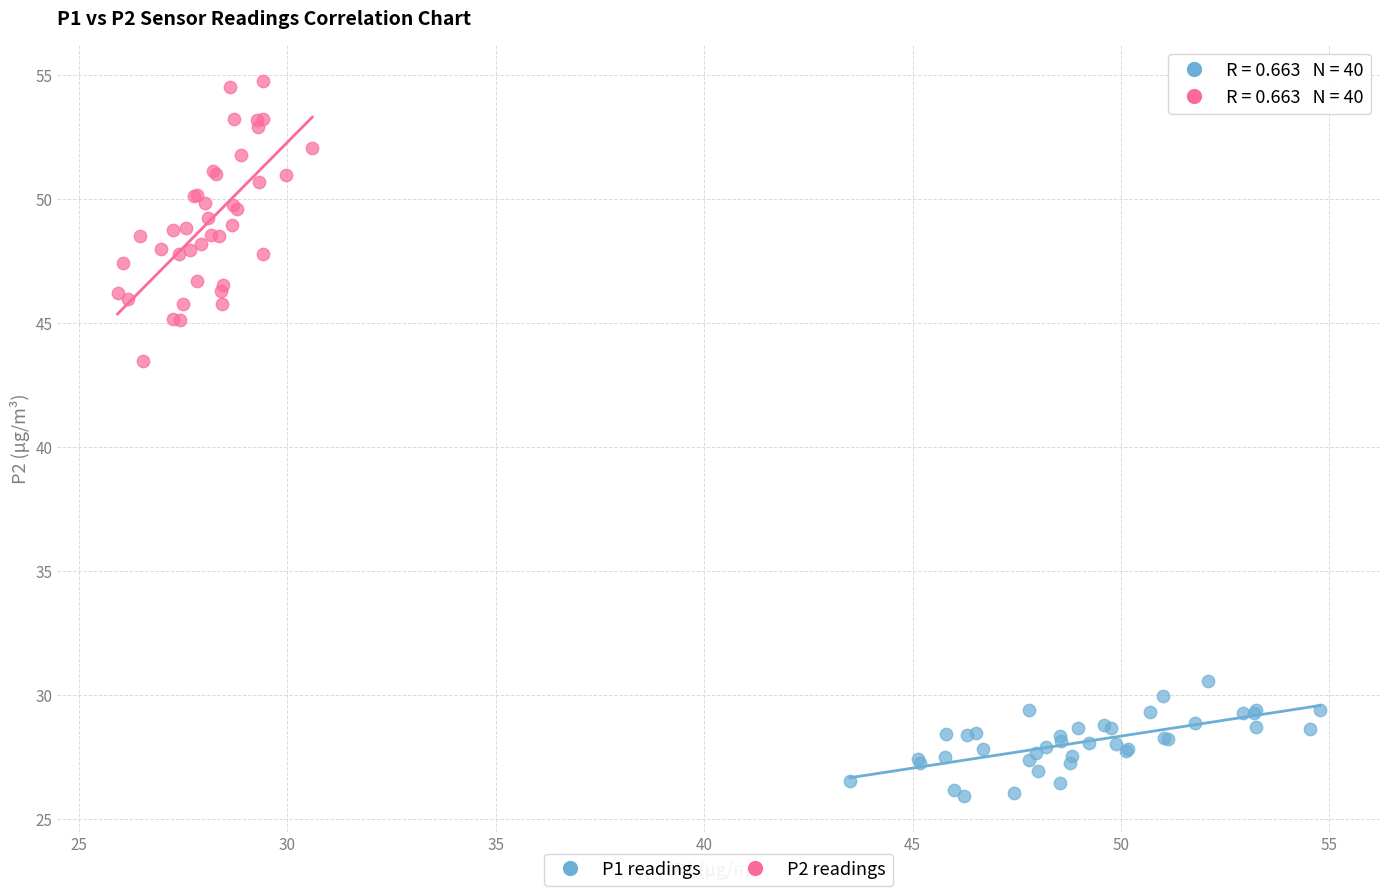

Which series reaches the minimum Y coordinate?

P1 readings